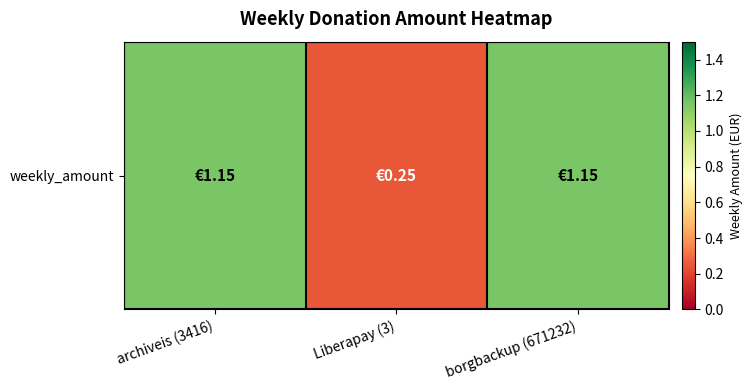

Reading left to right, what are all the values shown in this chart?

archiveis (3416)=1.1	Liberapay (3)=0.2	borgbackup (671232)=1.1